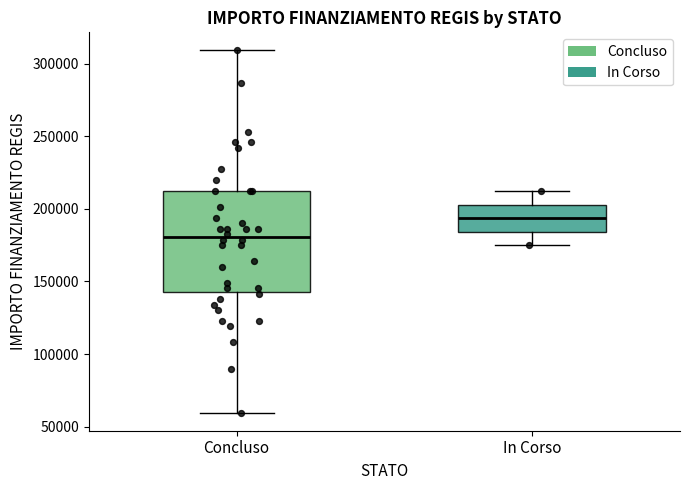

Comparing the boxes themselves (not the whiskers), which one is the tallest?

Concluso